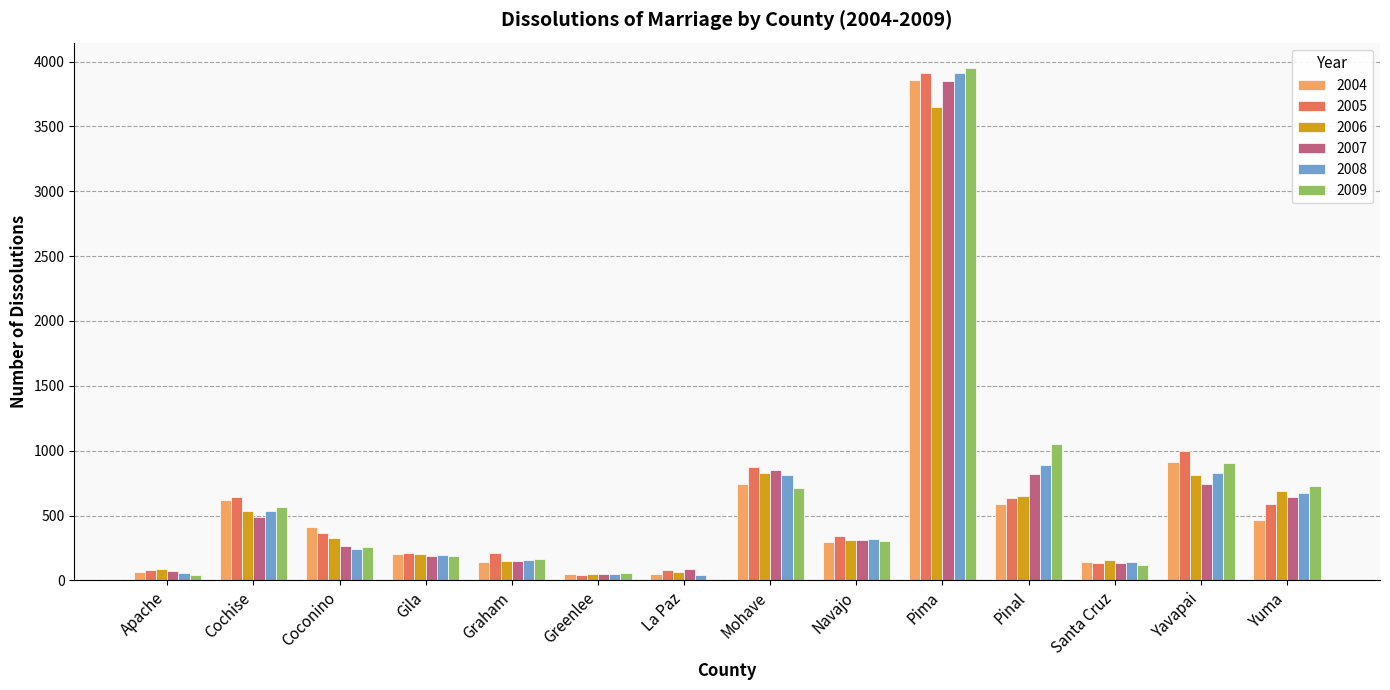

The 2005 series shows 961 at Cochise. True or false?

False